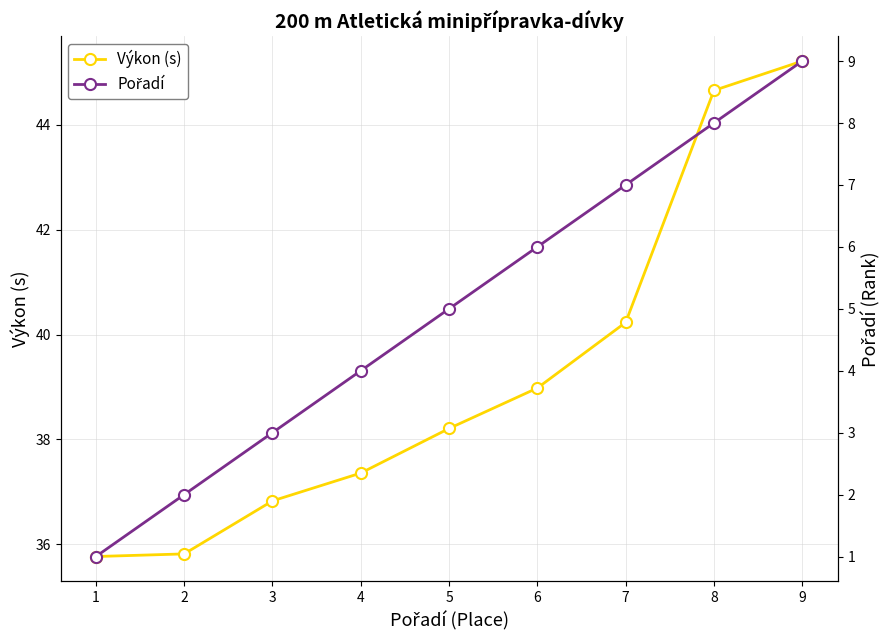

At which category does the chart reach its peak across all series?

9